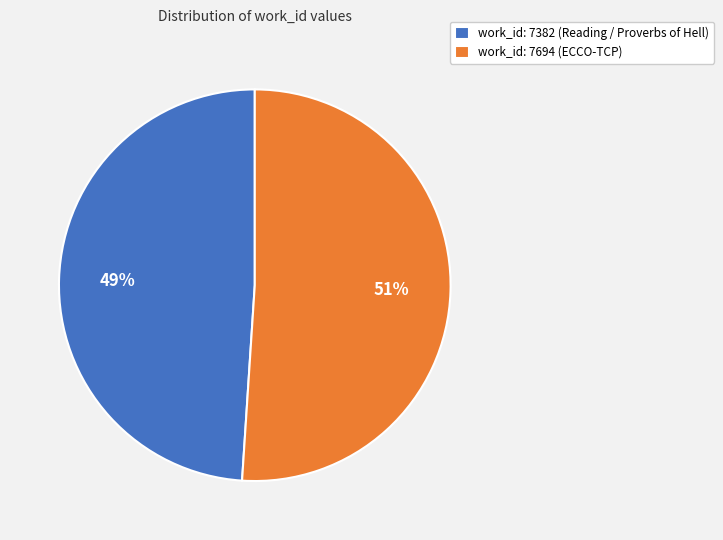

To the nearest percent, what is the combined percentage of work_id: 7382 (Reading / Proverbs of Hell) and work_id: 7694 (ECCO-TCP)?

100%